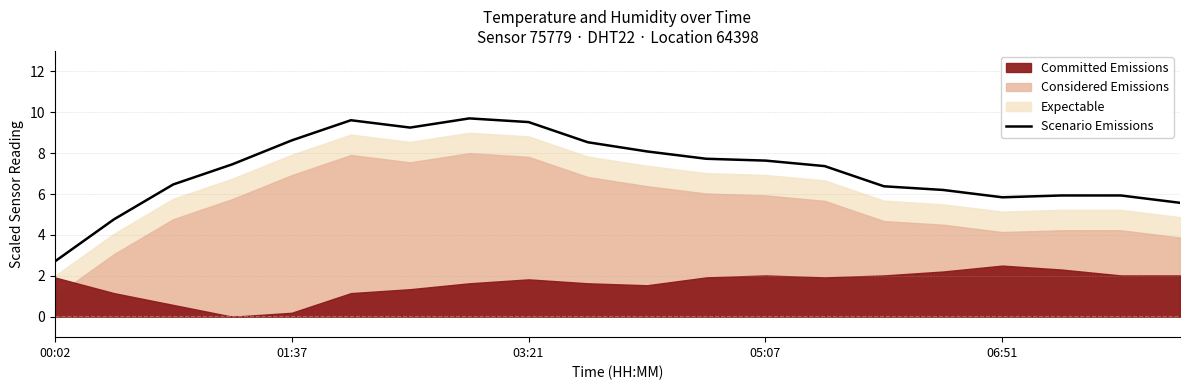

At which label does Scenario Emissions reach its minimum?

00:02